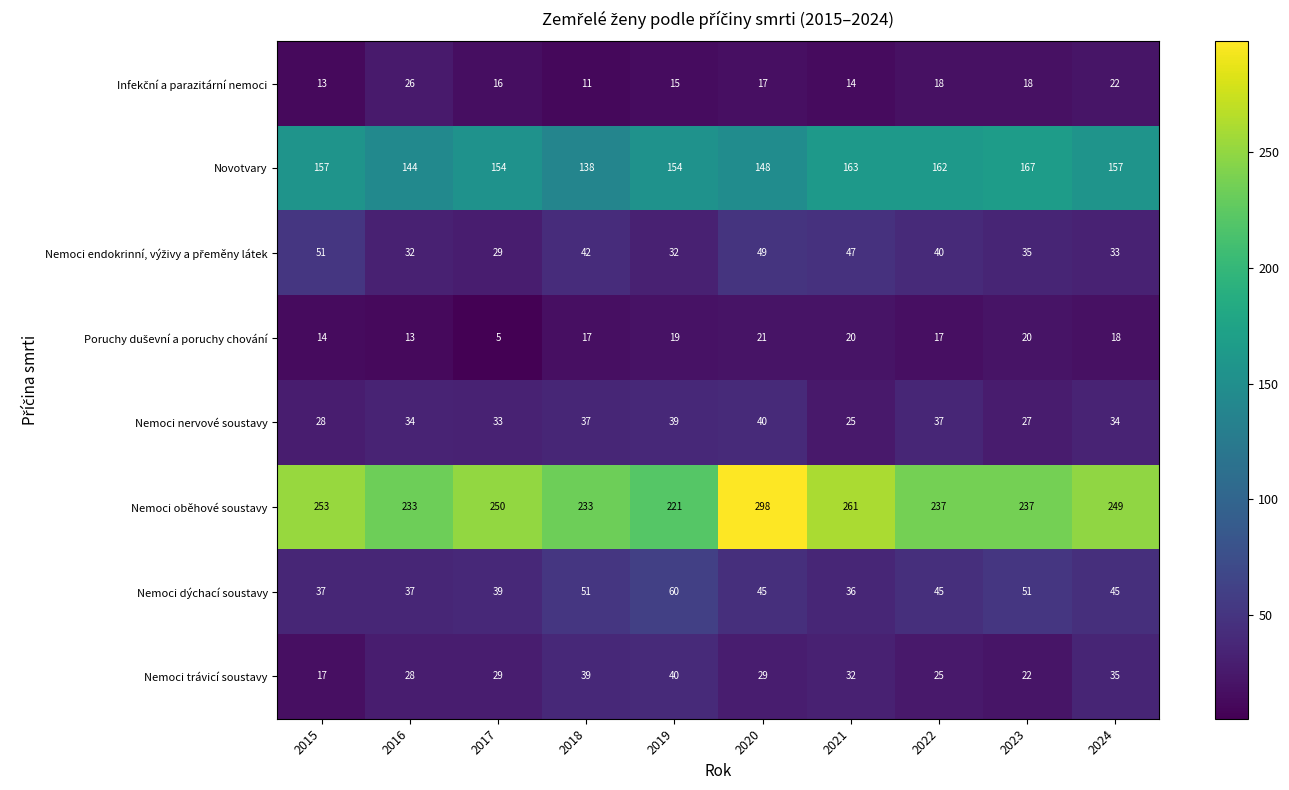

At how many categories does at least one series exceed 295?

1